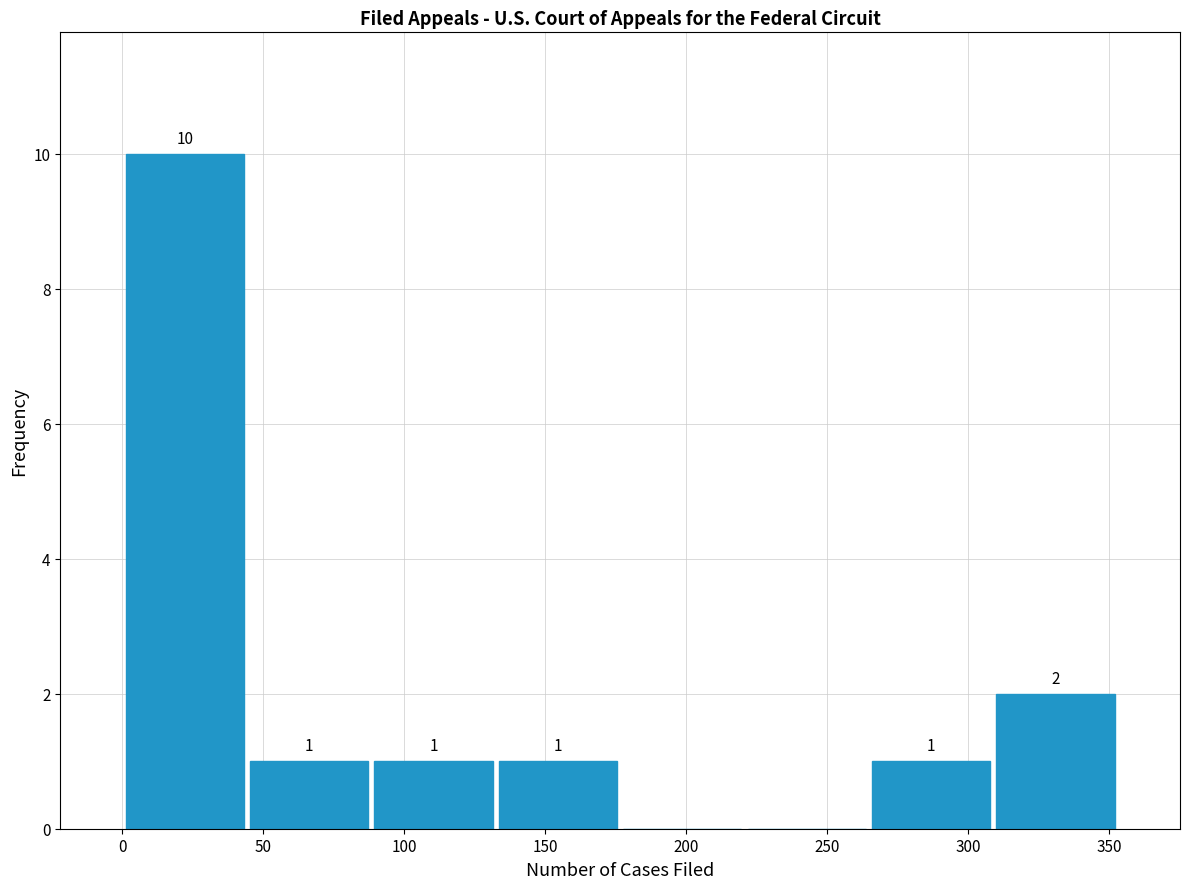

Over which range of the x-axis is the bar tallest?

0 to 45